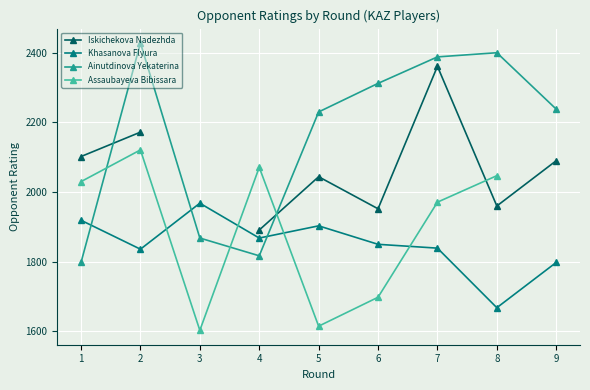

Which series changed the most between 2 and 9?

Ainutdinova Yekaterina